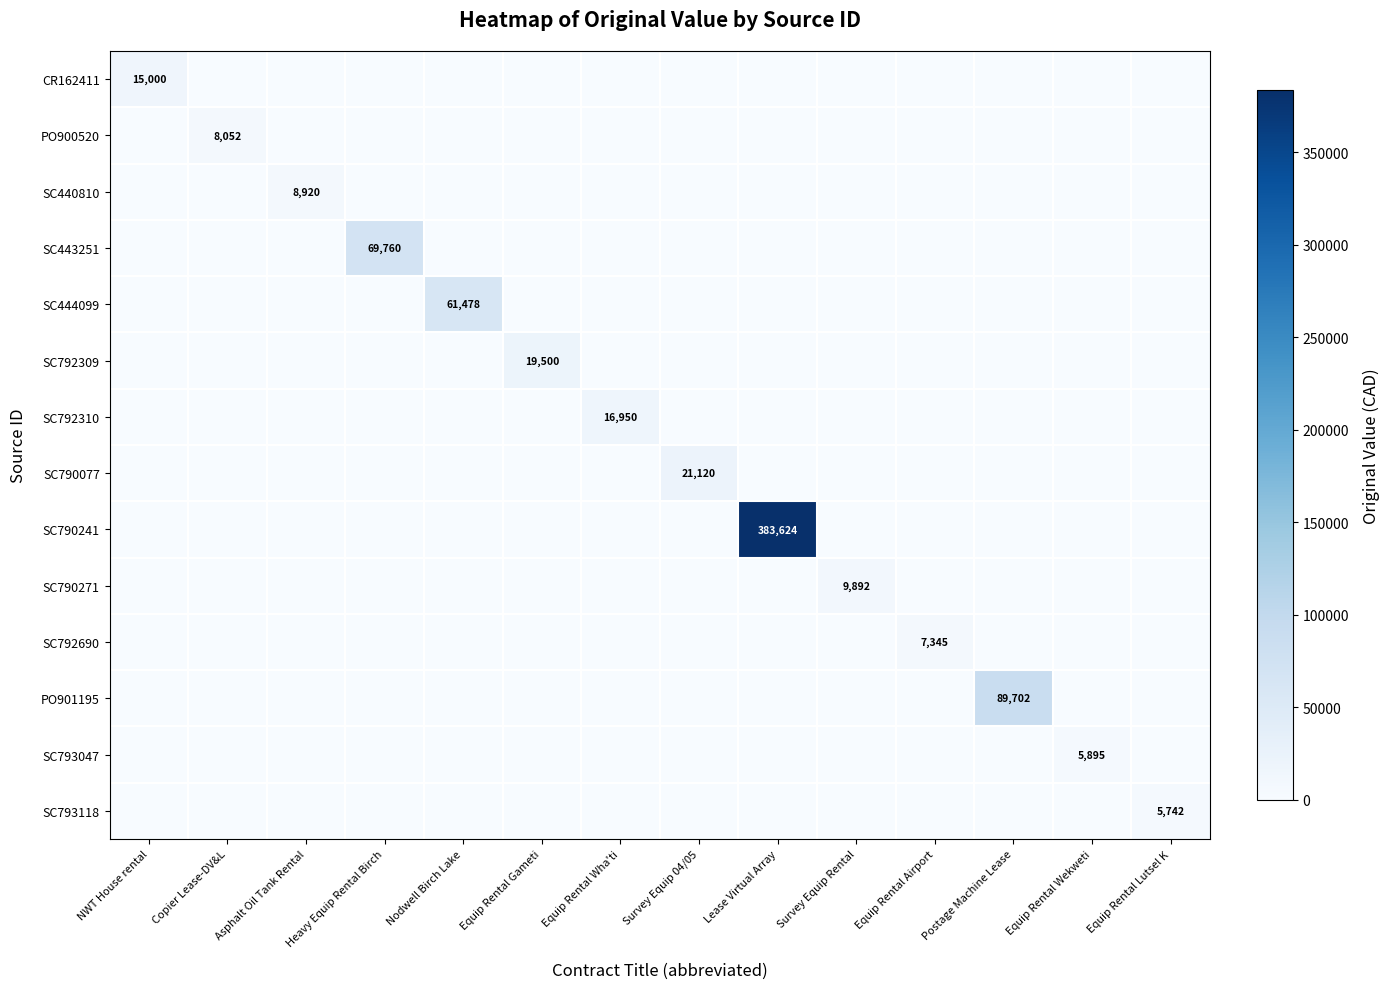

At how many categories does at least one series exceed 307273?

1